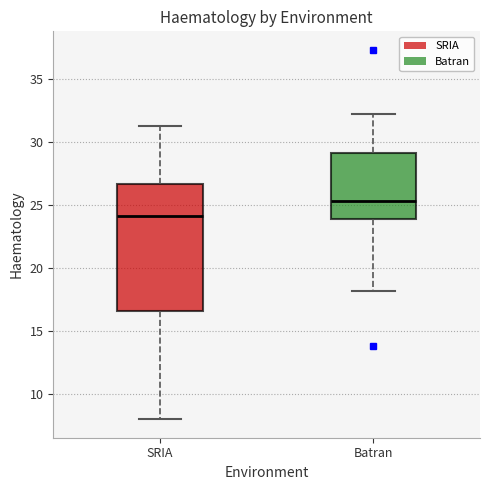

Which box's median line is the highest?

Batran